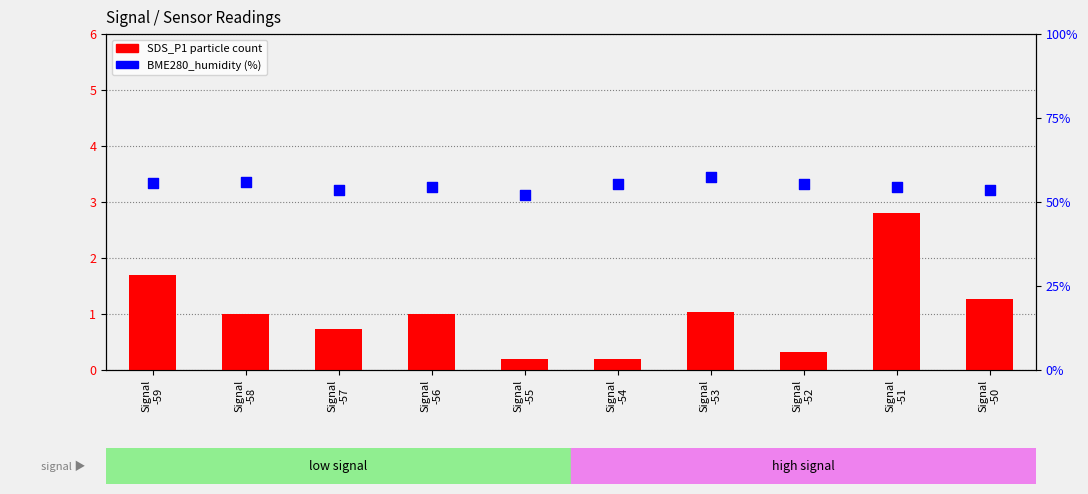

What is the total value across all series at Signal
-58?

57.0